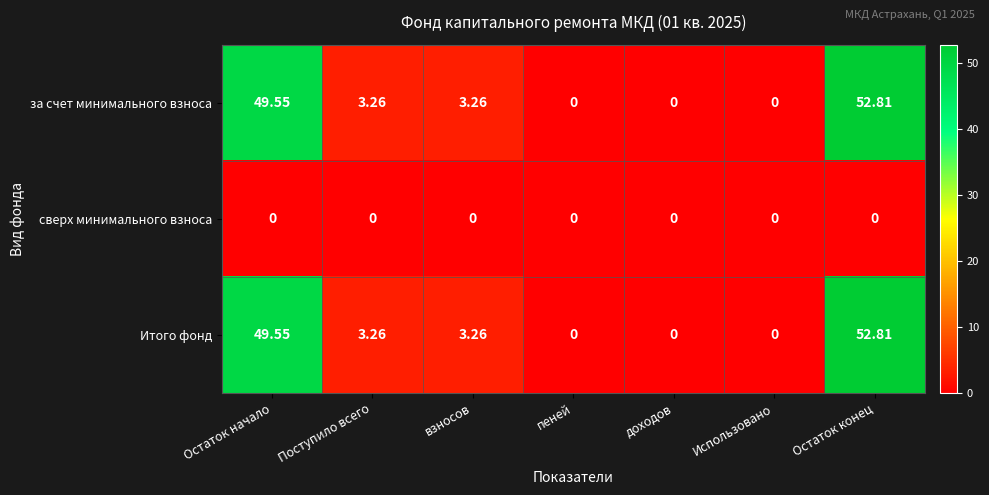

Where does the Итого фонд series first go above 3?

Остаток начало